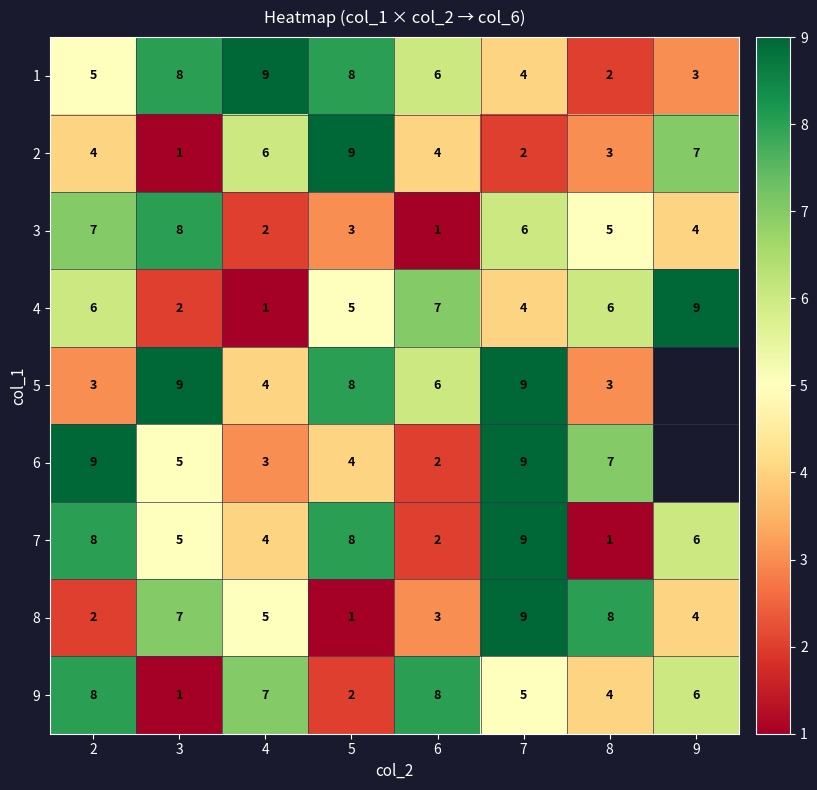

At which label is 8 closest to 5?

4